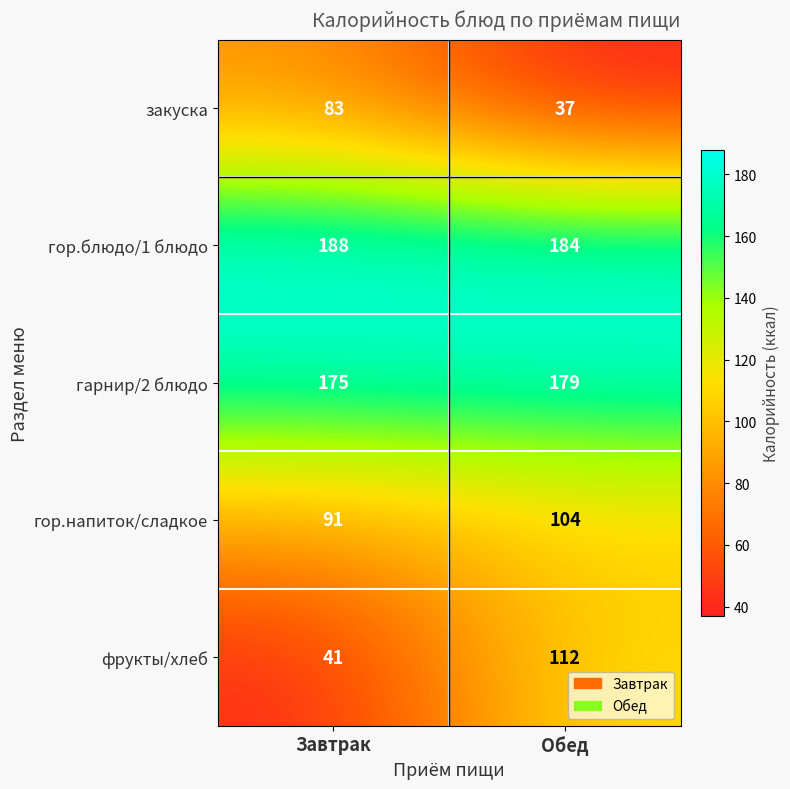

What value does the закуска series have at Обед, to the nearest 10?

40